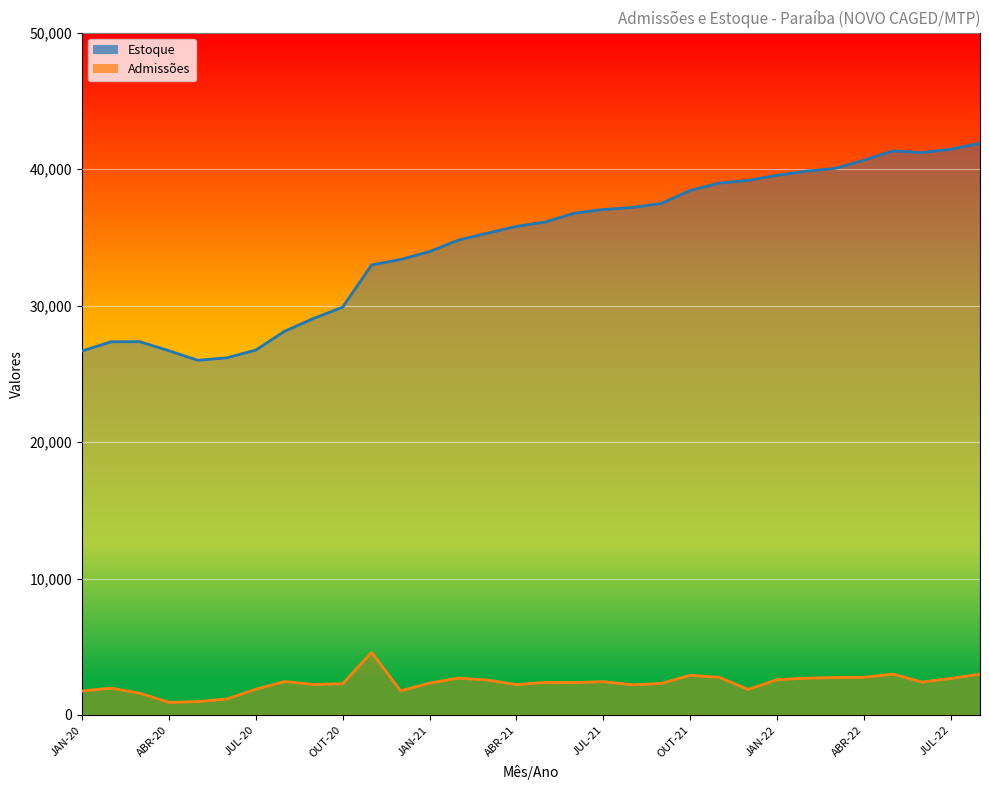

What are all the series names shown in the legend?

Admissões, Estoque